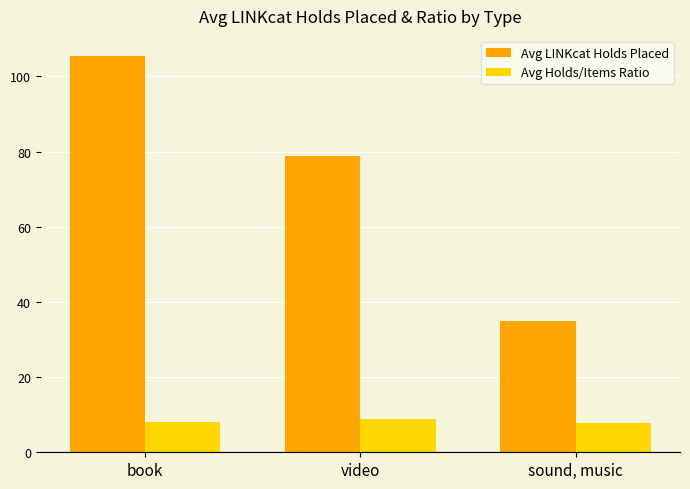

How many bars are there in each group?

2